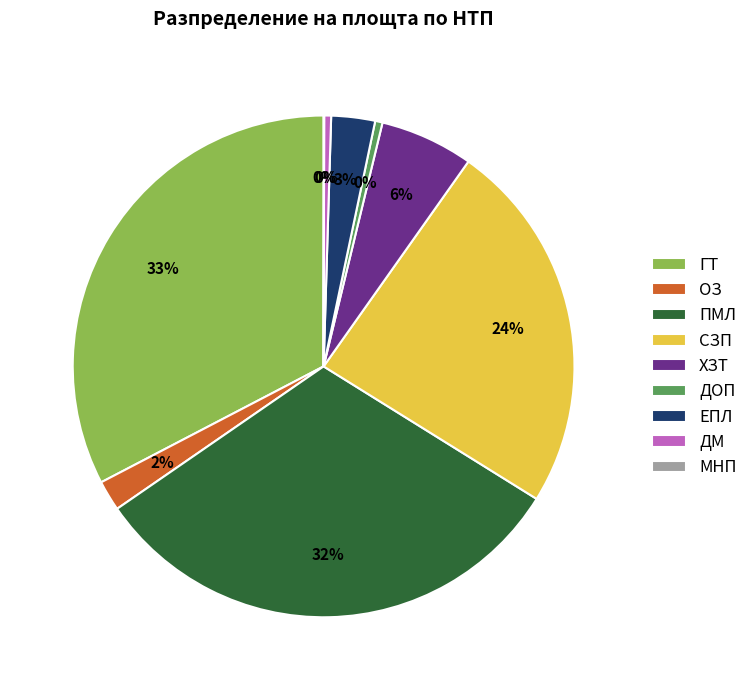

To the nearest percent, what portion does ОЗ represent?

2%